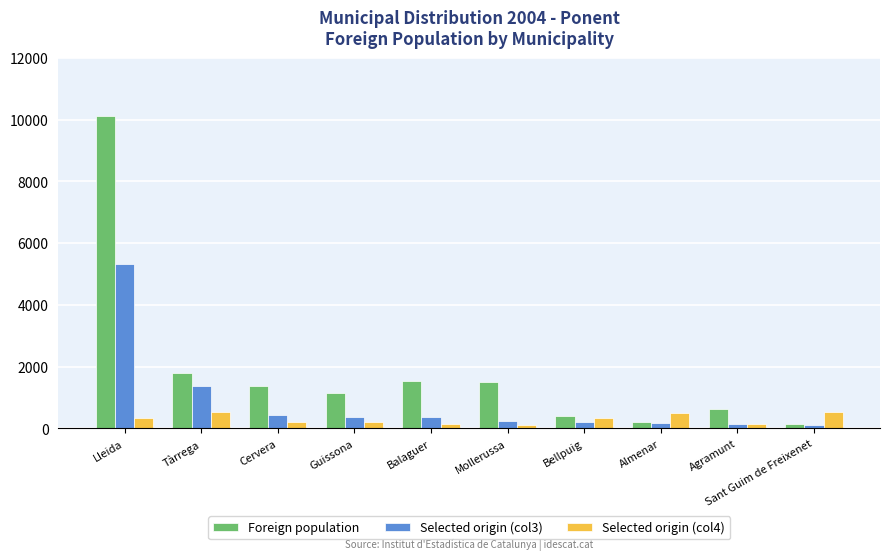

Rank the series by their maximum value, from lowest to highest.

Selected origin (col4), Selected origin (col3), Foreign population